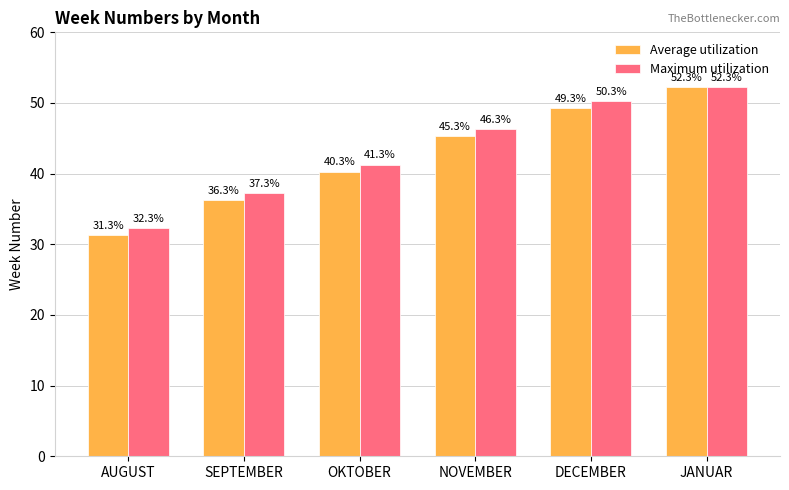

The value of Average utilization at JANUAR is 52.3. True or false?

True